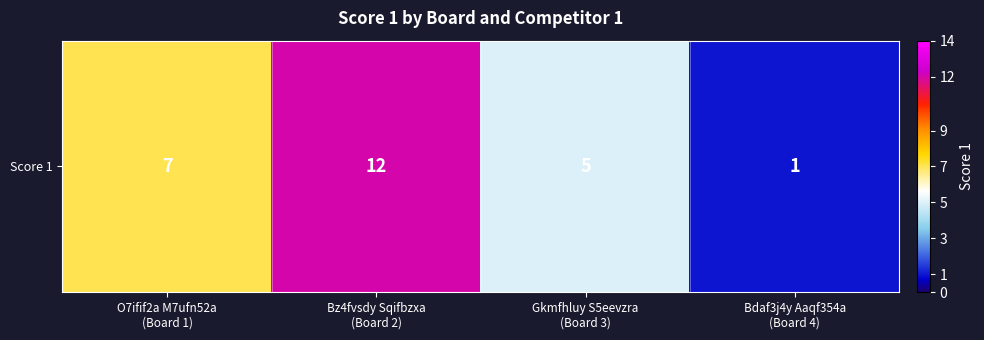

What is the minimum value shown in the chart?

1